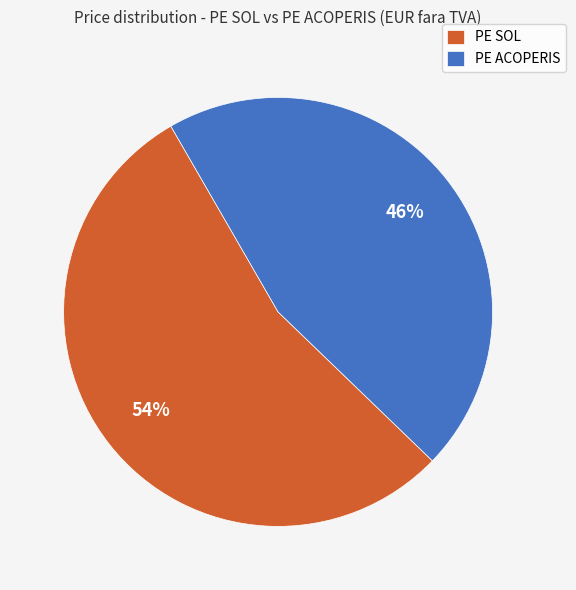

The PE ACOPERIS slice represents 46% of the pie. True or false?

True